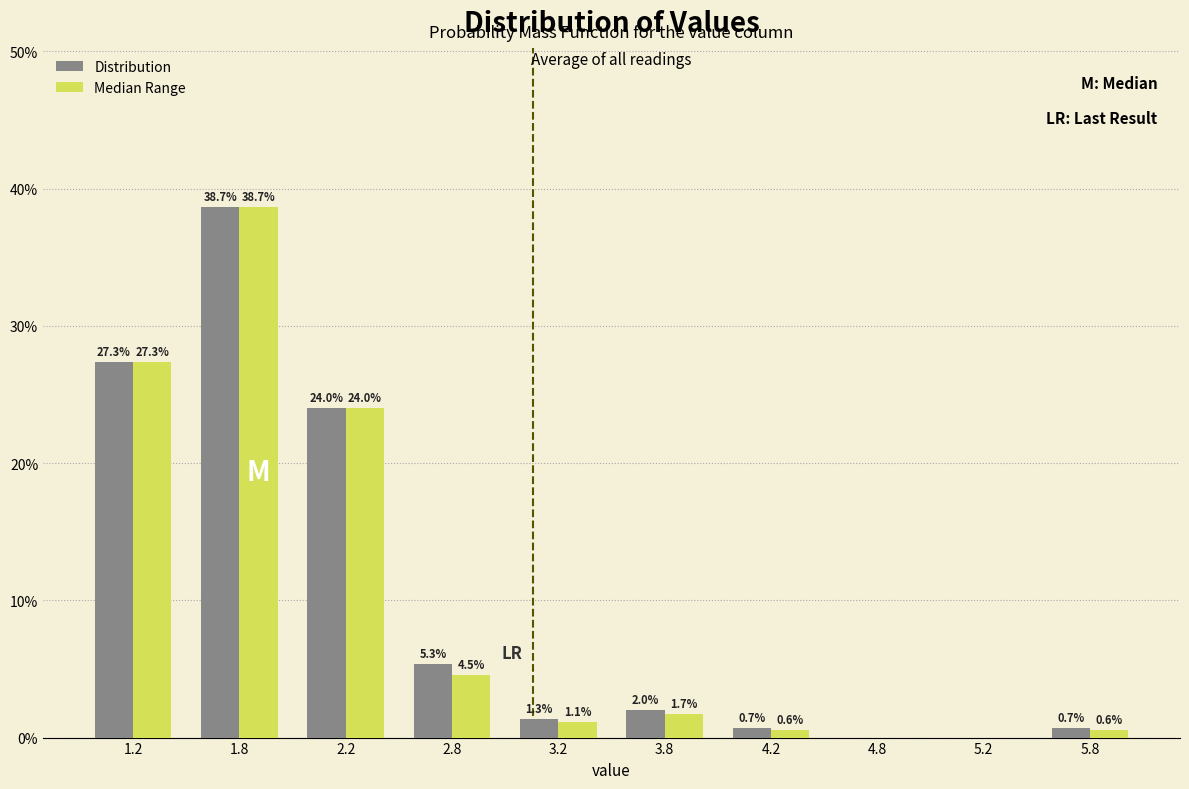

In the Median Range series, which range on the x-axis has the tallest bar?

1.5 to 2.0